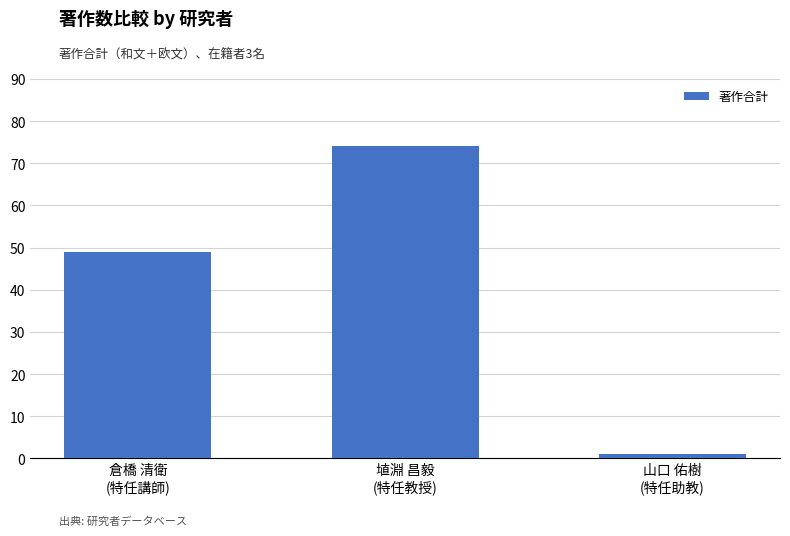

How many bars are there in total?

3